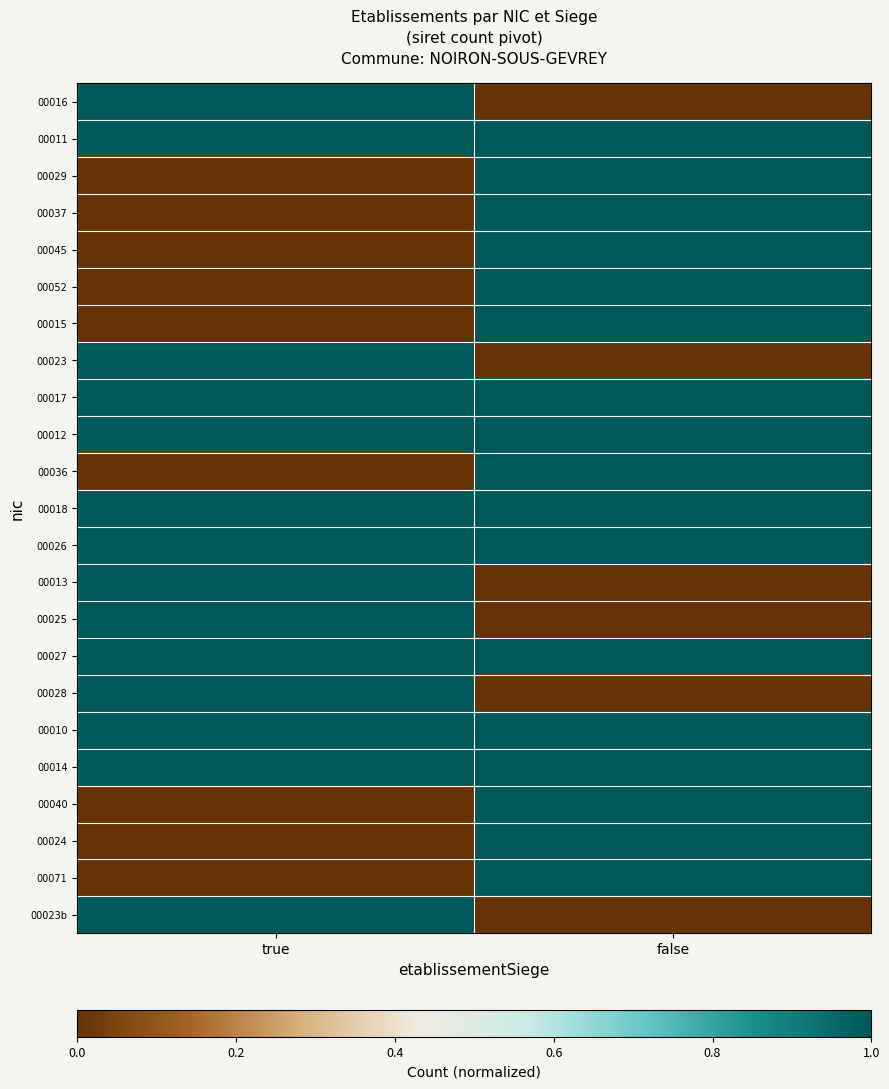

Reading left to right, extract all data points from this chart.

00016: true=1	false=0
00011: true=1	false=1
00029: true=0	false=1
00037: true=0	false=1
00045: true=0	false=1
00052: true=0	false=1
00015: true=0	false=1
00023: true=1	false=0
00017: true=1	false=1
00012: true=1	false=1
00036: true=0	false=1
00018: true=1	false=1
00026: true=1	false=1
00013: true=1	false=0
00025: true=1	false=0
00027: true=1	false=1
00028: true=1	false=0
00010: true=1	false=1
00014: true=1	false=1
00040: true=0	false=1
00024: true=0	false=1
00071: true=0	false=1
00023b: true=1	false=0